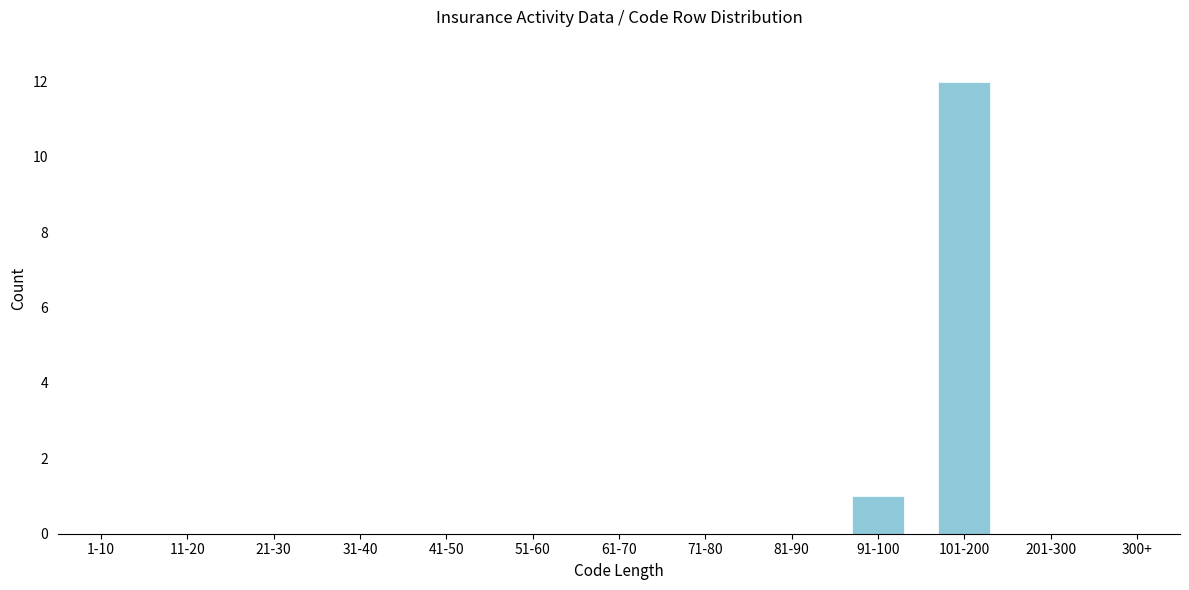

Reading right to left, list all the values displayed in this chart.

300+=0	201-300=0	101-200=12	91-100=1	81-90=0	71-80=0	61-70=0	51-60=0	41-50=0	31-40=0	21-30=0	11-20=0	1-10=0